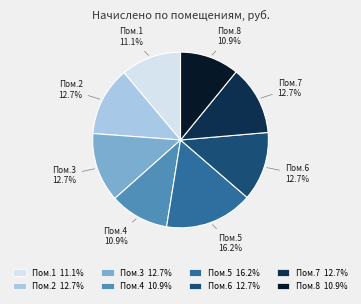

Is there a majority slice in this chart?

No